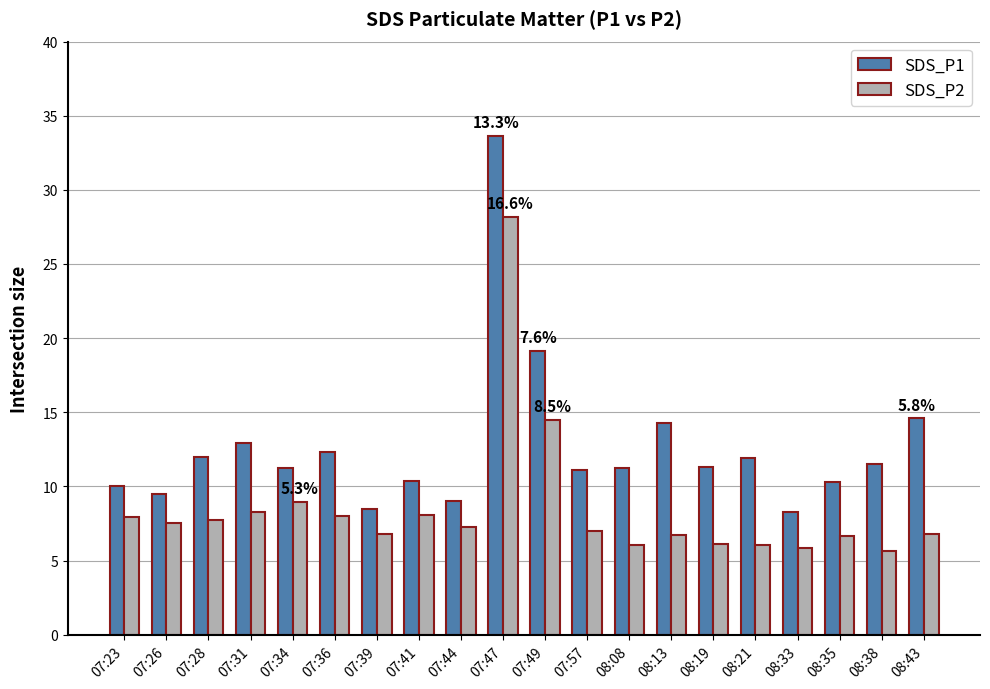

What is the difference between the maximum and minimum values in the SDS_P1 series?

25.3